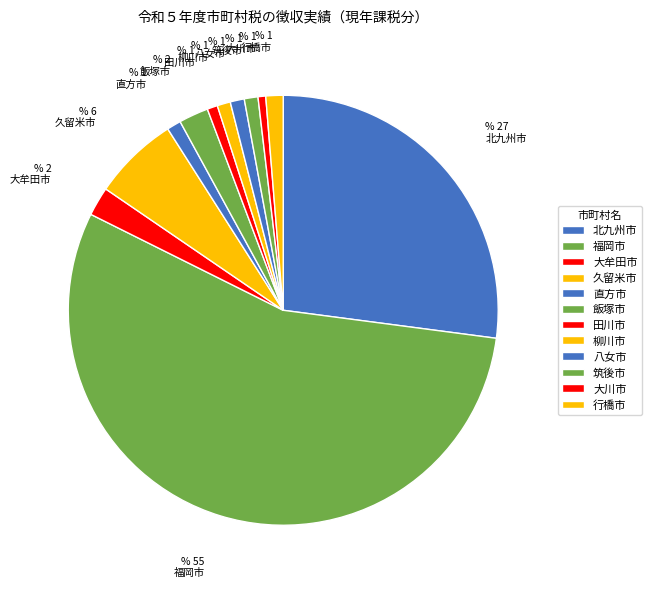

Which has a higher value, 行橋市 or 大川市?

行橋市